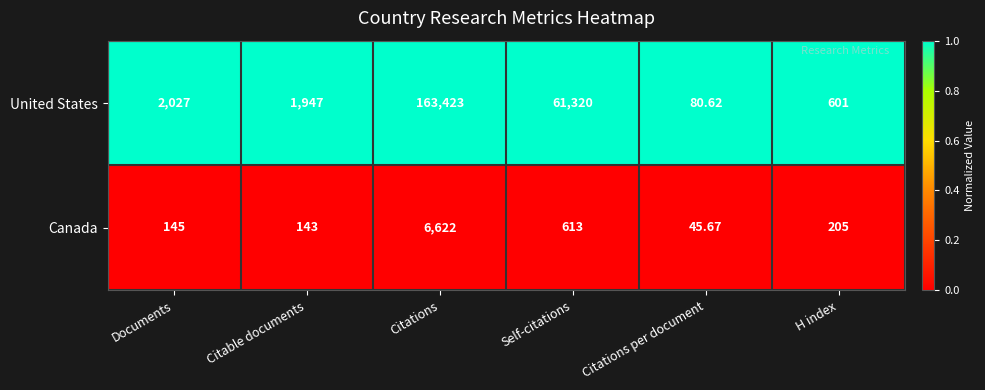

Where does the Canada series first go above 205?

Citations